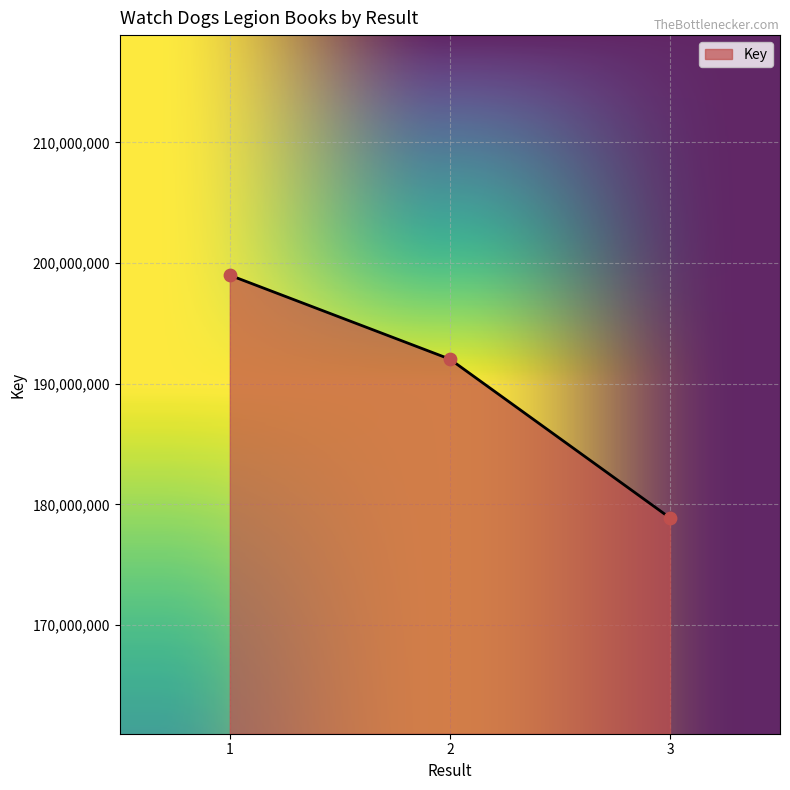

Between 3 and 1, which is larger?

1